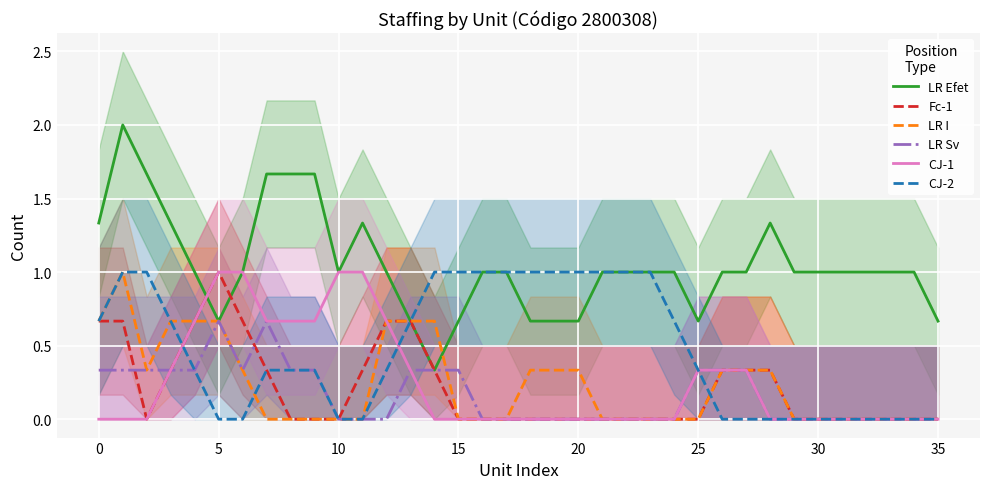

What is the highest value of the LR Efet series?

2.0